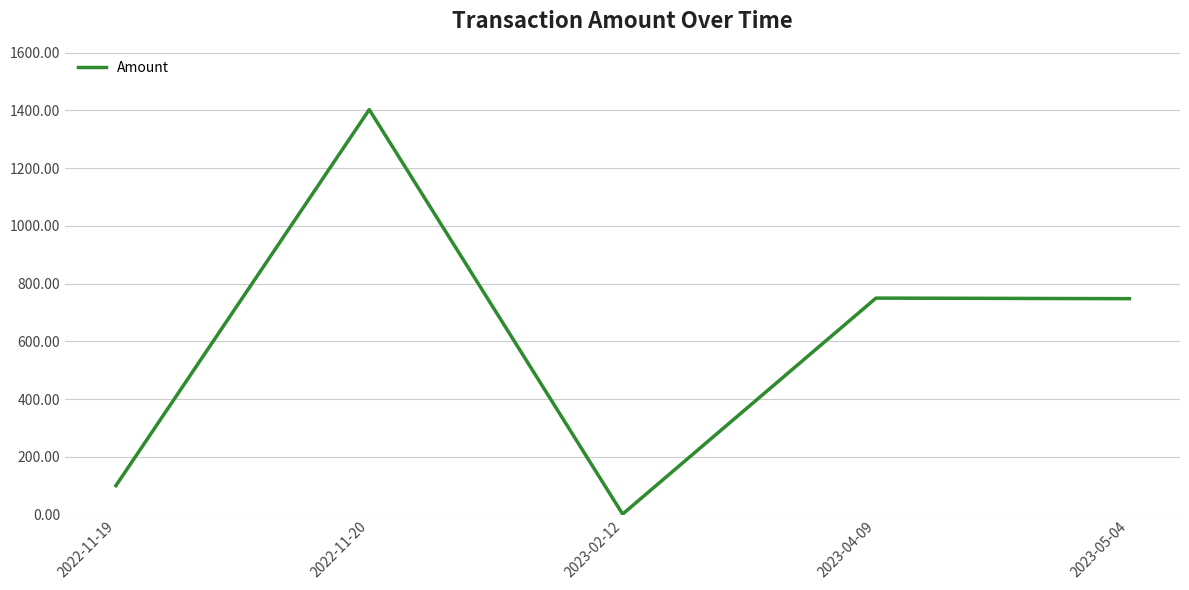

Between 2022-11-19 and 2023-04-09, which is larger?

2023-04-09